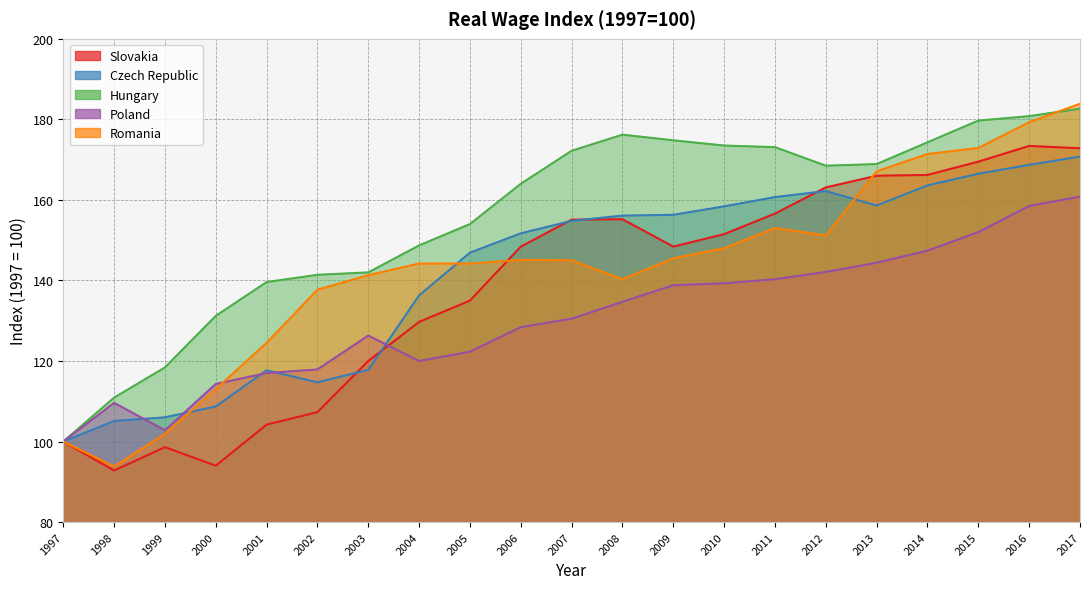

What is the value of the Poland point at the 2nd from the left?

109.6